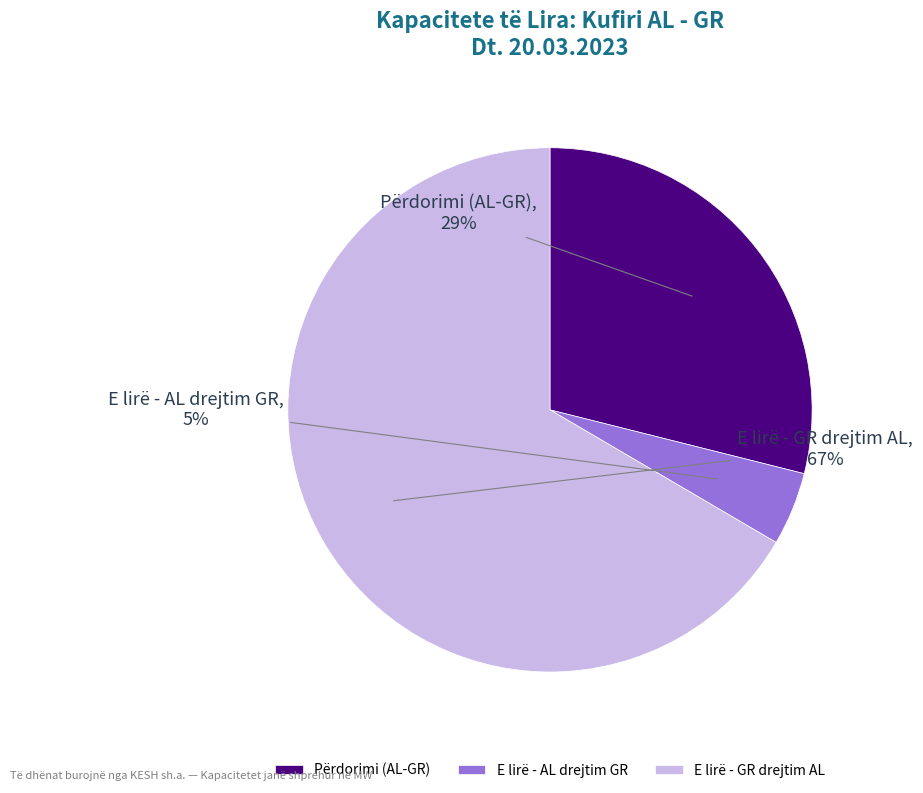

How many segments does this pie chart have?

3